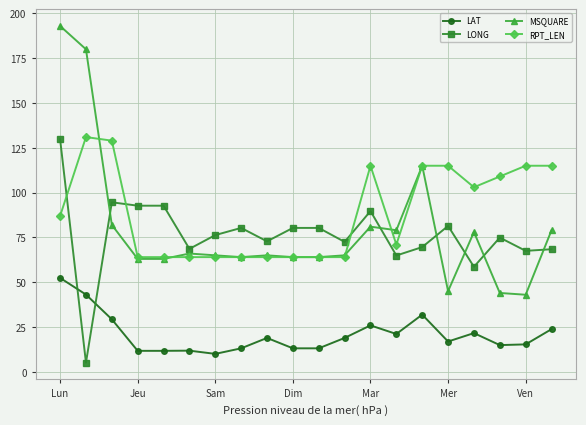

What is the maximum value shown in the chart?

193.0